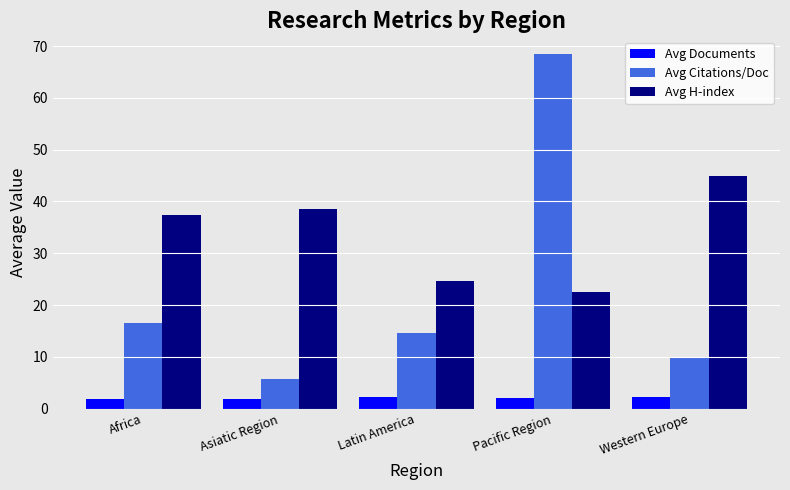

Rank the series by their average value, from lowest to highest.

Avg Documents, Avg Citations/Doc, Avg H-index